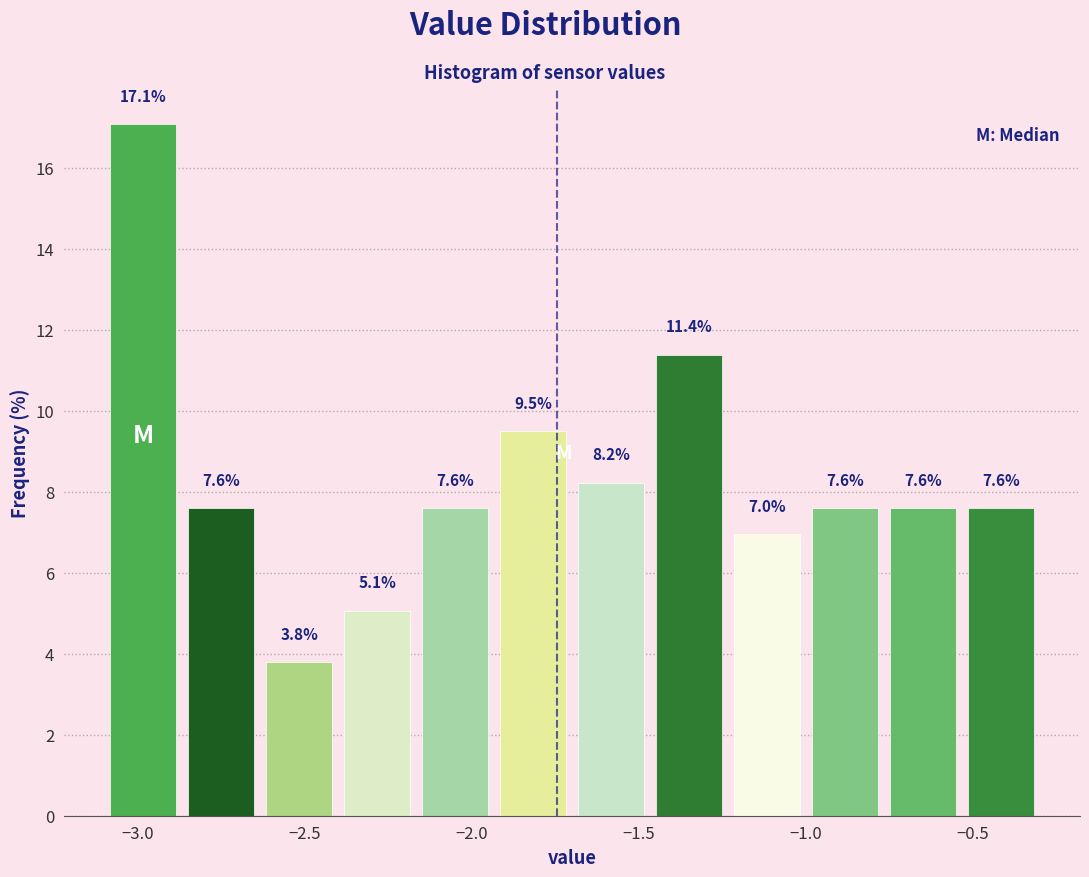

Reading left to right, list every bar in this chart as the range it spans on the x-axis followed by its height. The bar edges are not printed on the chart, so give them approximately, as read against the axis.

-3.10 to -2.85: 17.1
-2.85 to -2.65: 7.6
-2.65 to -2.40: 3.8
-2.40 to -2.15: 5.1
-2.15 to -1.95: 7.6
-1.95 to -1.70: 9.5
-1.70 to -1.45: 8.2
-1.45 to -1.25: 11.4
-1.25 to -1.00: 7.0
-1.00 to -0.75: 7.6
-0.75 to -0.55: 7.6
-0.55 to -0.30: 7.6